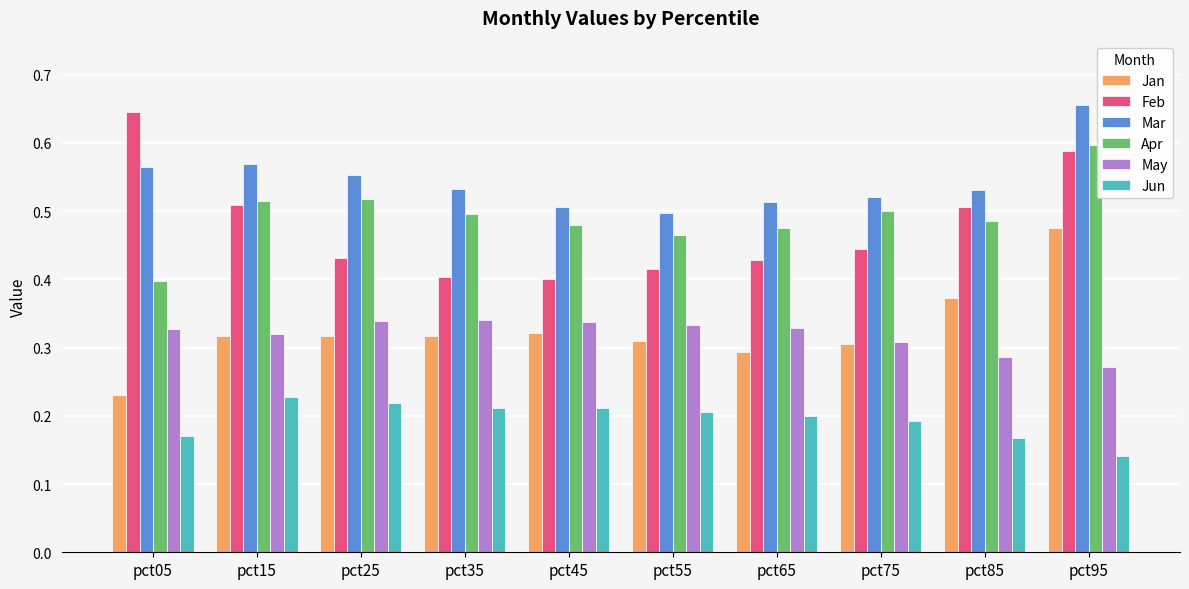

Is the value of Apr at pct15 greater than the value of Jun at pct55?

Yes